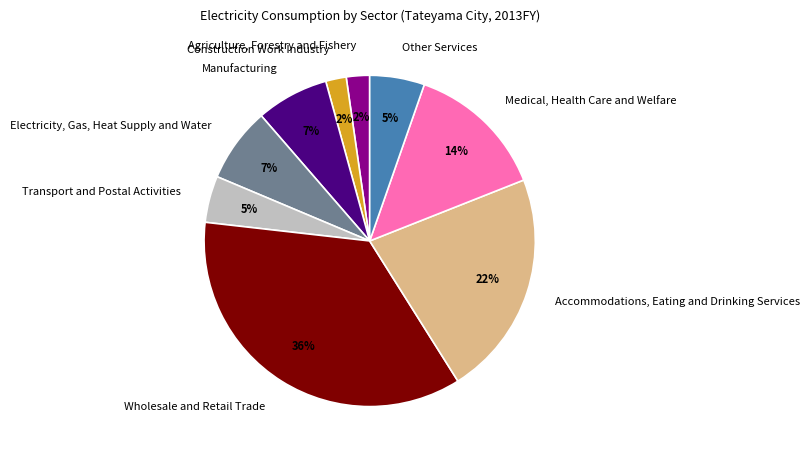

Does any single category account for the majority?

No